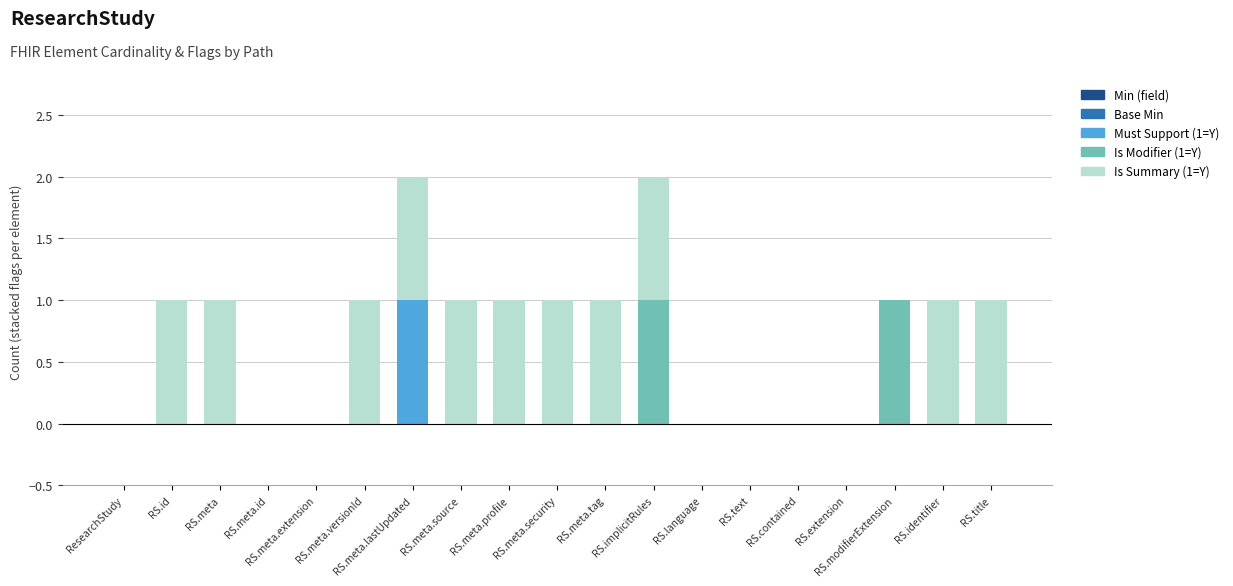

Are the bars horizontal?

No